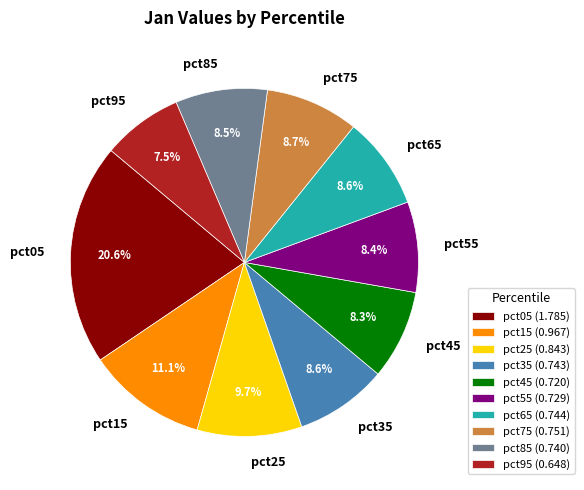

Does any single category account for the majority?

No